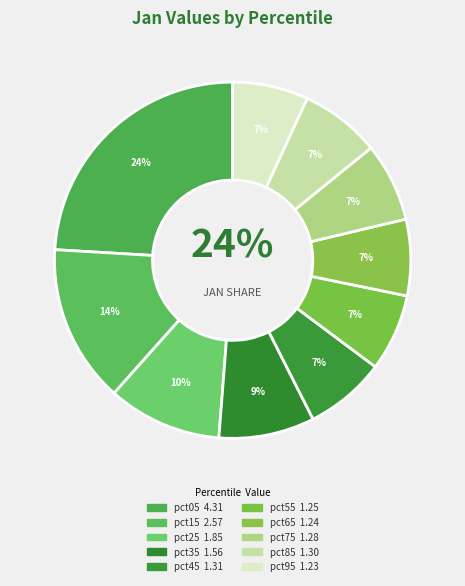

To the nearest percent, what is the combined percentage of pct35 and pct15?

23%